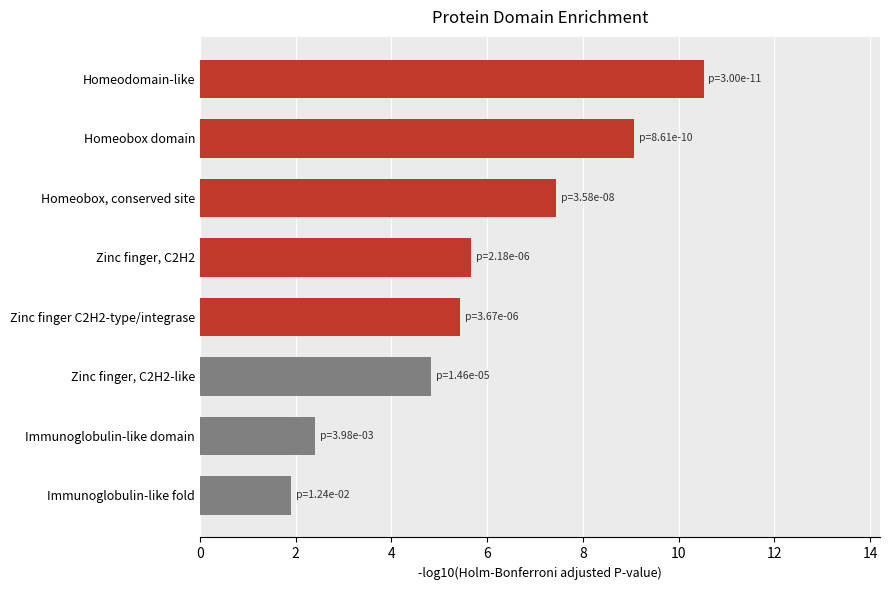

List the labels in order of value, smallest first.

Immunoglobulin-like fold, Immunoglobulin-like domain, Zinc finger, C2H2-like, Zinc finger C2H2-type/integrase, Zinc finger, C2H2, Homeobox, conserved site, Homeobox domain, Homeodomain-like